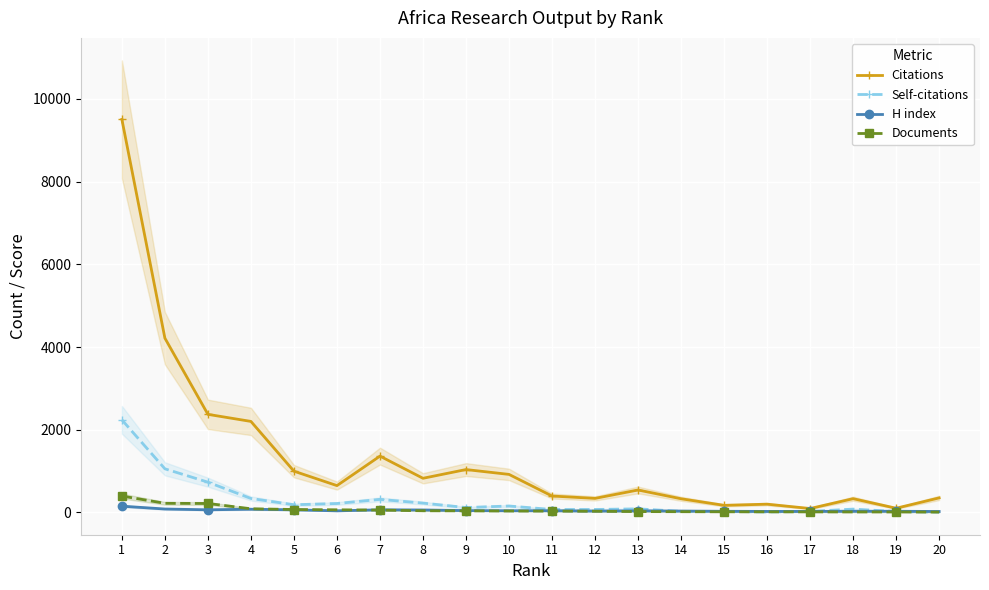

Which series has the largest total across all categories?

Citations